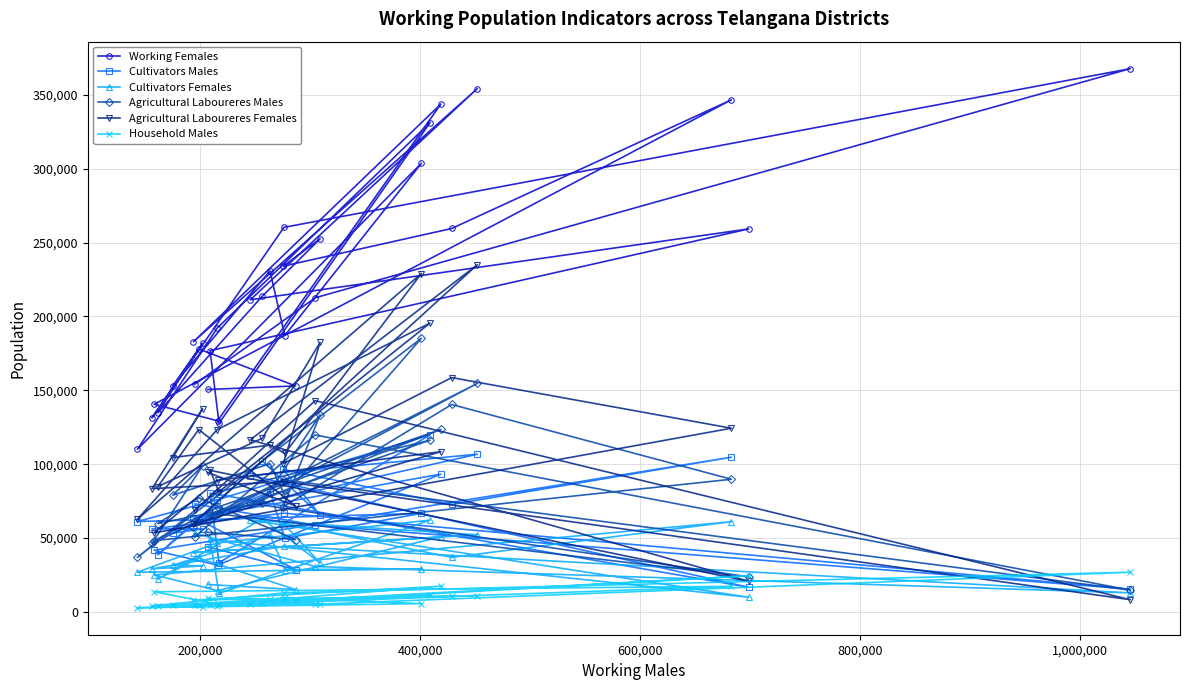

What are all the series names shown in the legend?

Working Females, Cultivators Males, Cultivators Females, Agricultural Laboureres Males, Agricultural Laboureres Females, Household Males